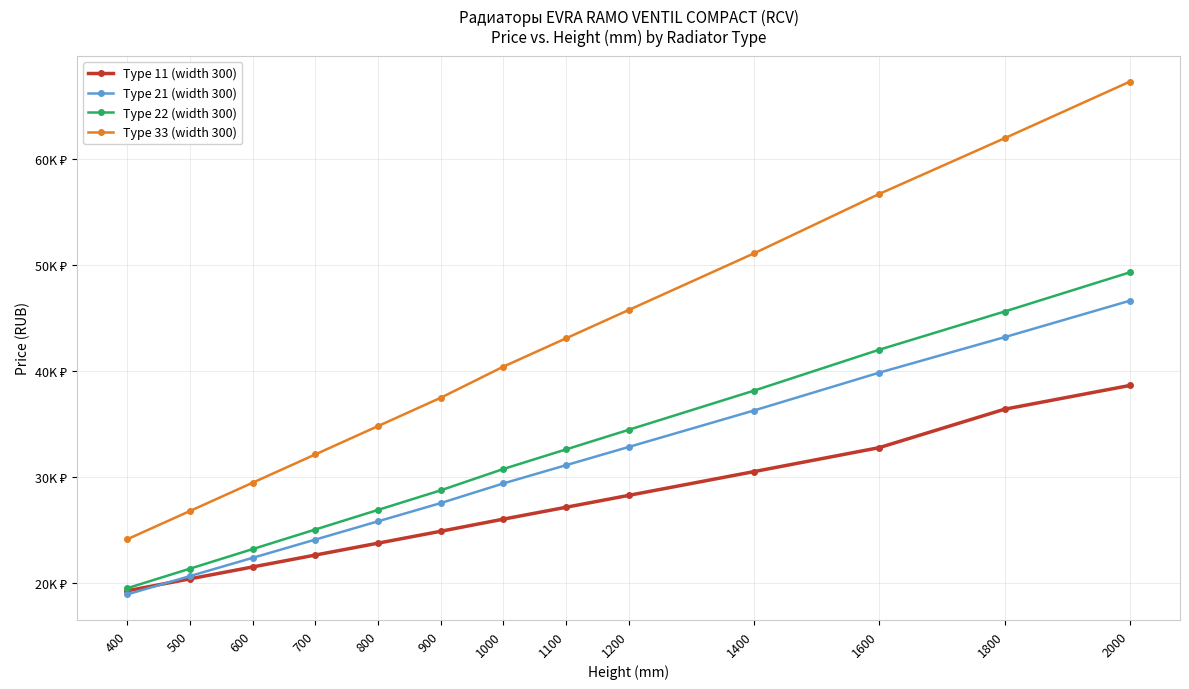

True or false: Type 33 (width 300) and Type 22 (width 300) intersect in this chart.

False